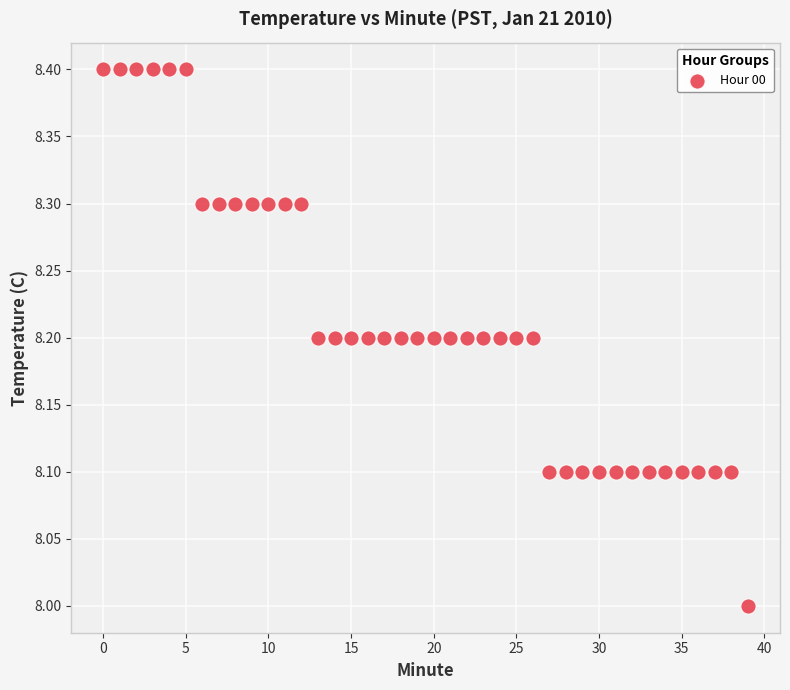

What is the range of Y values (max minus min)?

0.4